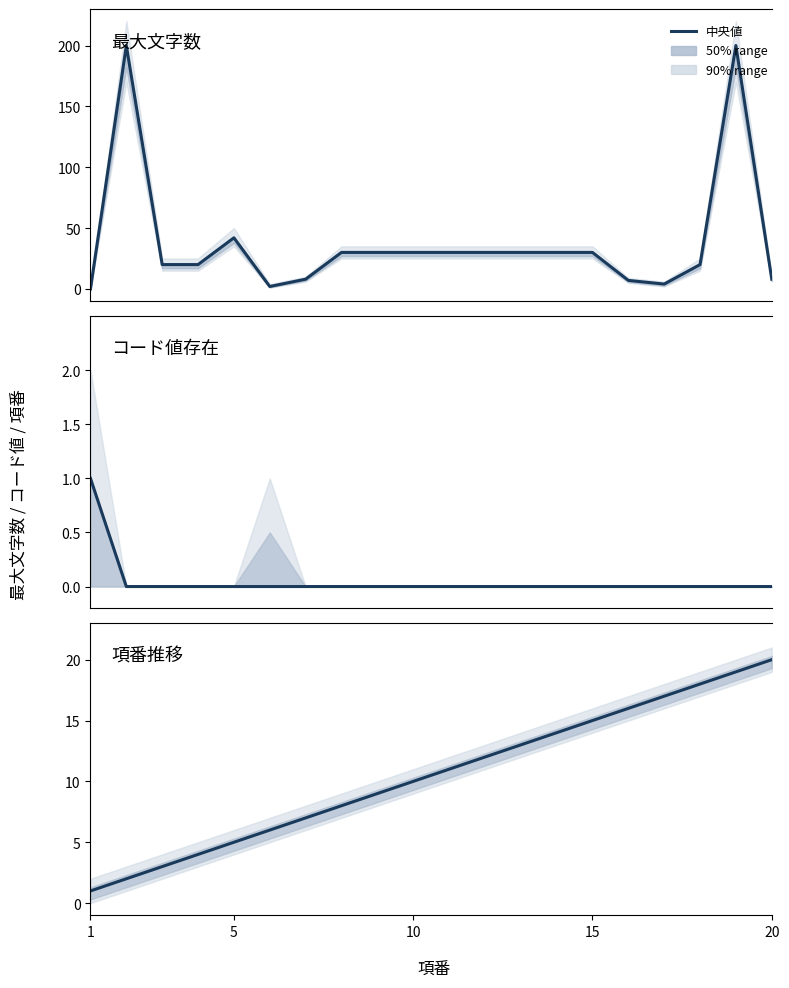

What is the maximum value for コード値存在?

1